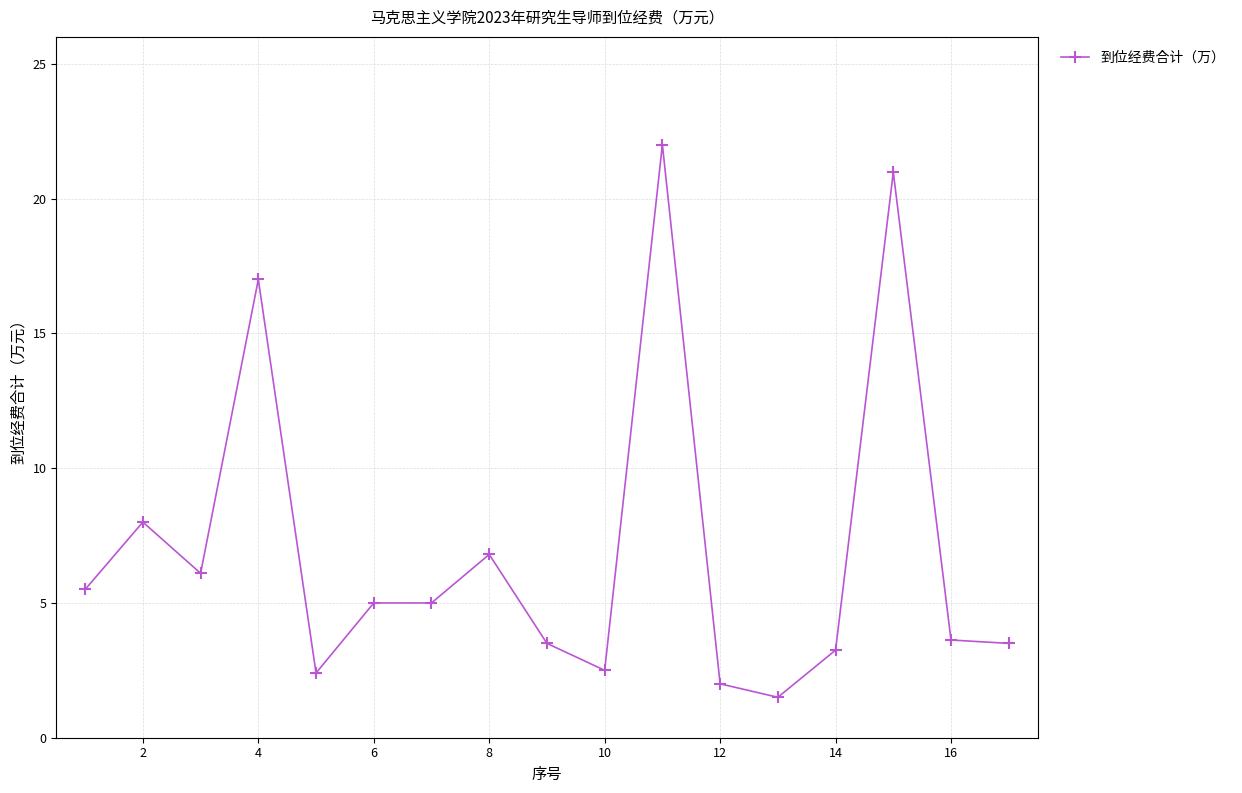

What is the minimum value shown in the chart?

1.5